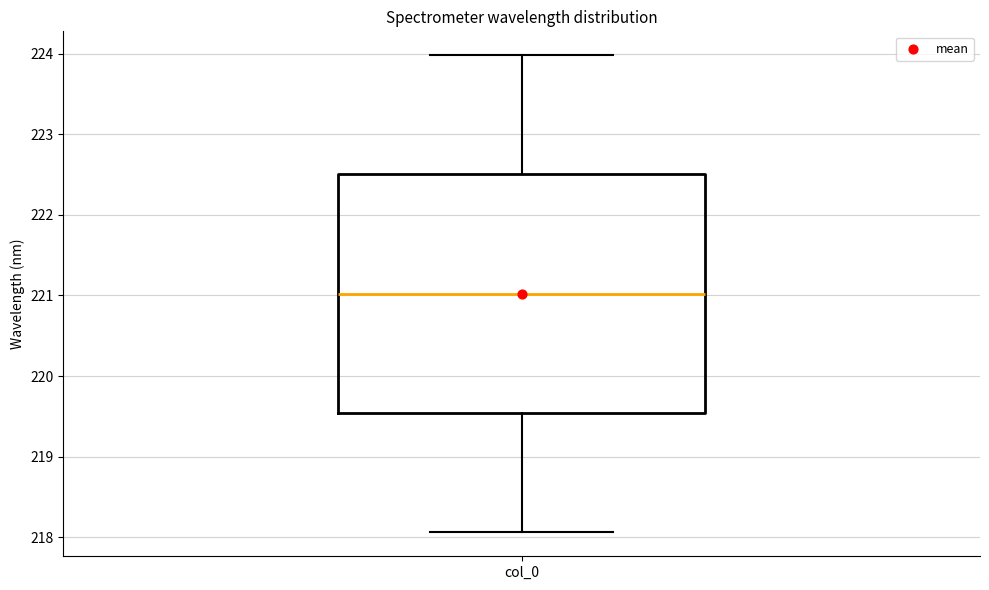

Transcribe this box plot: give where the median line is, the range the box spans, and where the two whiskers end, as read against the y-axis. The values are not printed on the chart, so give them approximately, as read against the axis.

median 221.0, box 219.5 to 222.5, whiskers 218.1 to 224.0